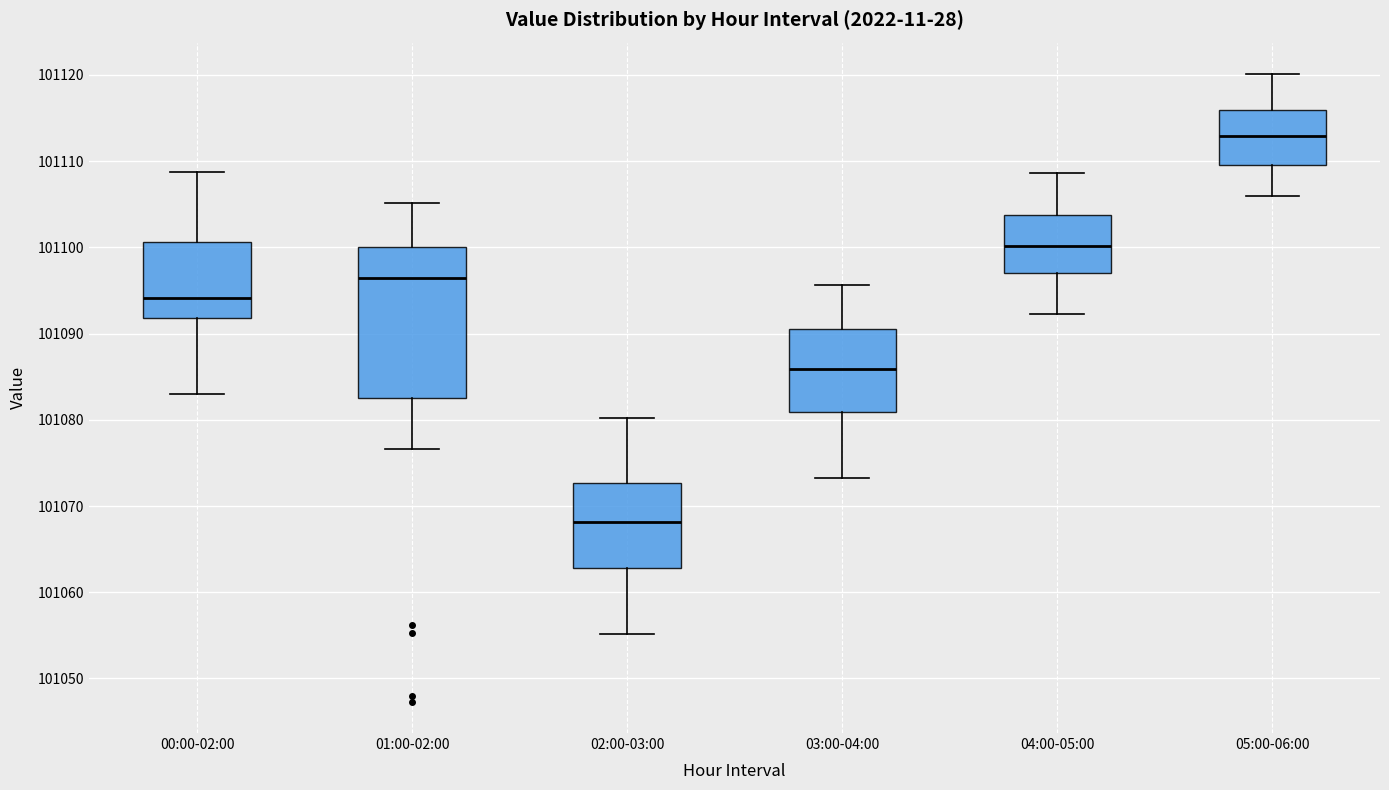

Where does the upper whisker of the box for 05:00-06:00 end on the y-axis? The values are not printed on the chart, so give them approximately, as read against the axis.

101120